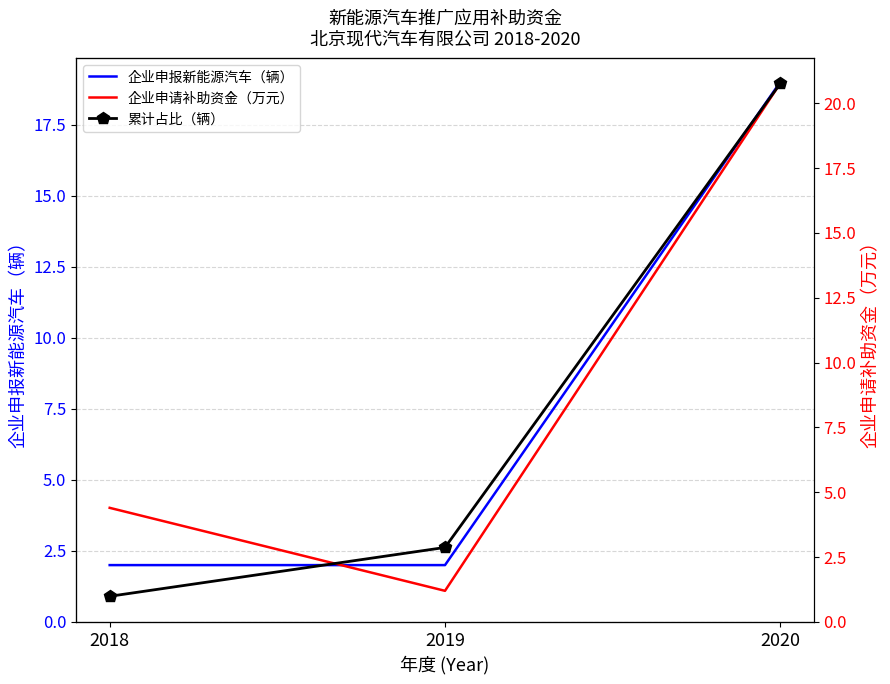

Is the value of 企业申报新能源汽车（辆） at 2020 greater than the value of 累计占比（辆） at 2018?

Yes